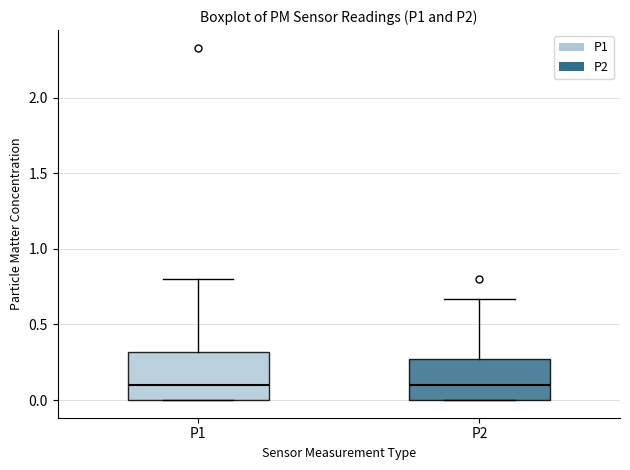

Where does the upper whisker of the box for P2 end on the y-axis? The values are not printed on the chart, so give them approximately, as read against the axis.

0.65